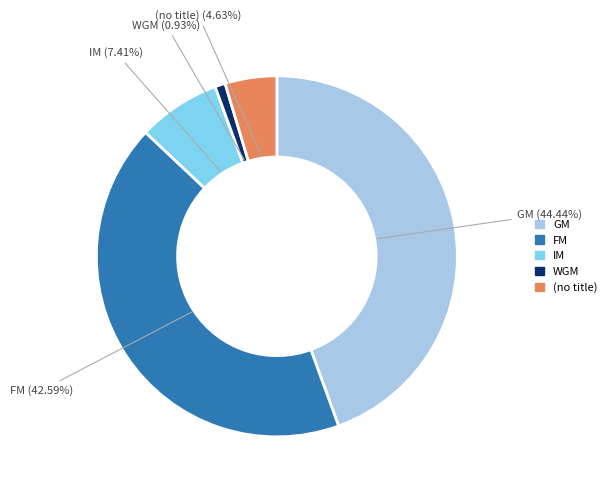

Is there a majority slice in this chart?

No